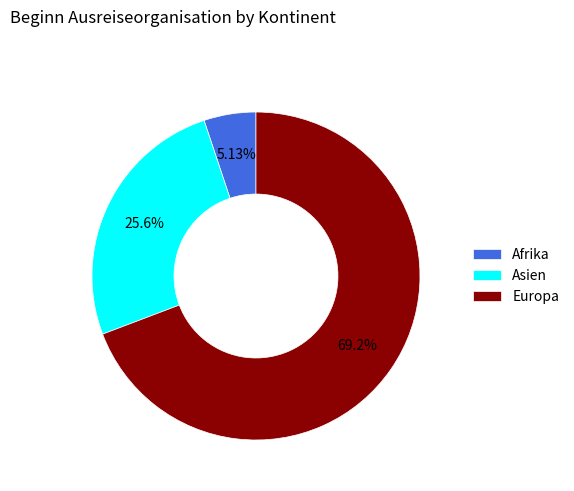

Rank the categories by value from lowest to highest.

Afrika, Asien, Europa